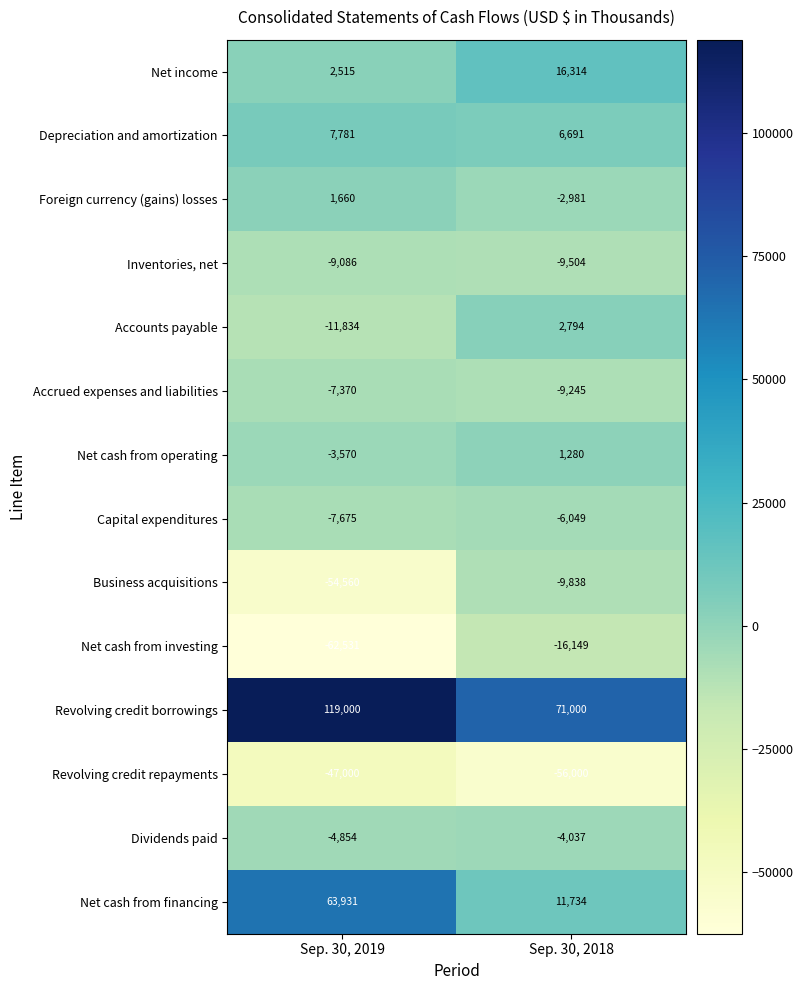

What is the sum of the Accrued expenses and liabilities values at Sep. 30, 2018 and Sep. 30, 2019?

-16615